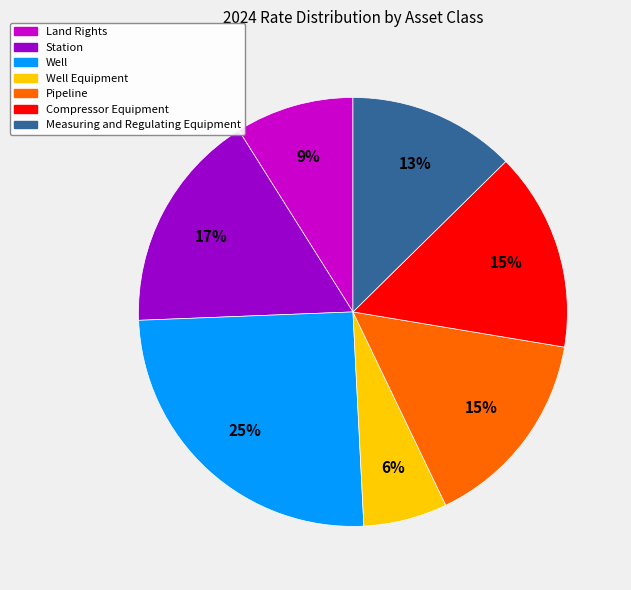

Count the number of slices in the pie.

7